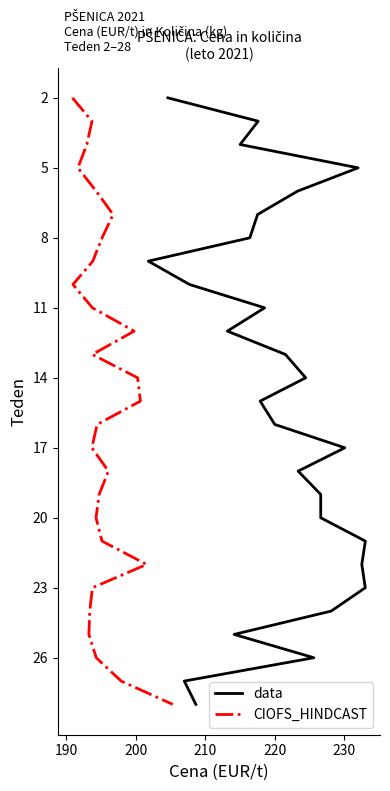

True or false: data and CIOFS_HINDCAST cross at least once.

False